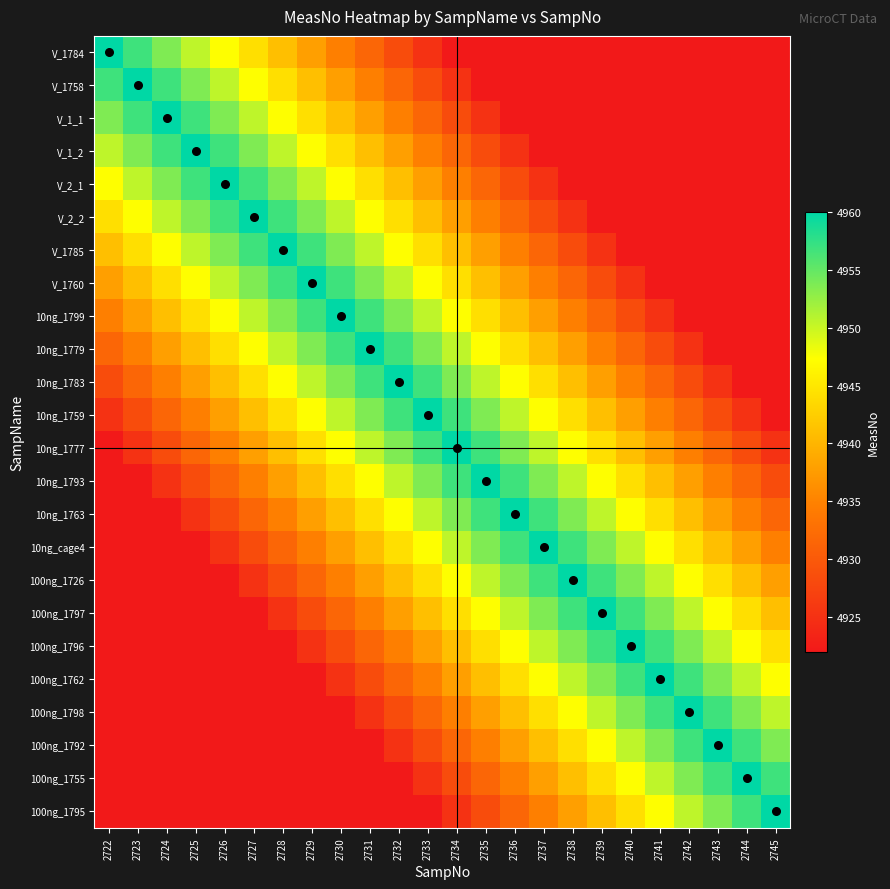

Which has a higher value, 2742 or 2722?

2722